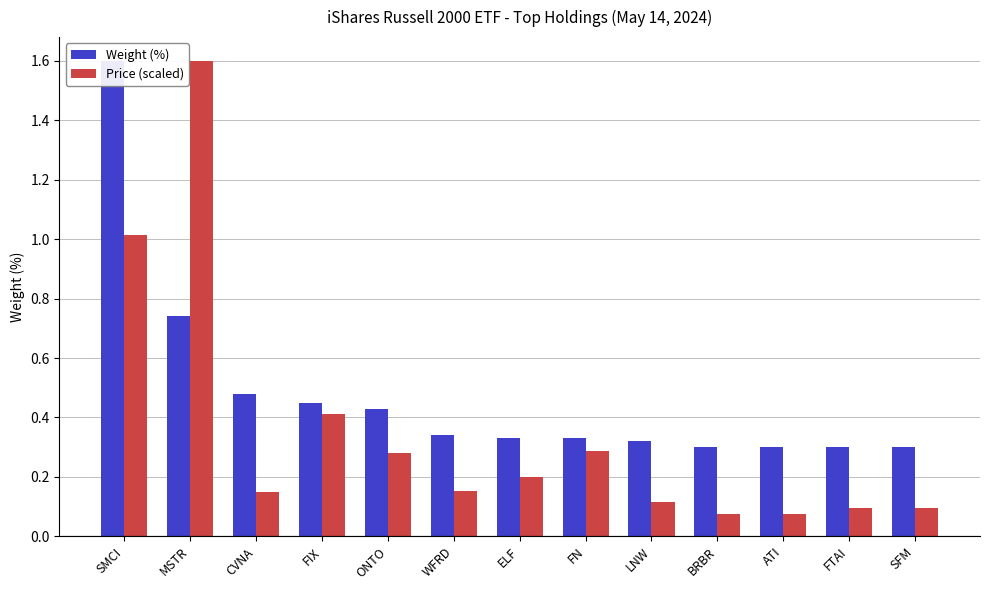

Where is Price (scaled) nearest to the value 0?

BRBR